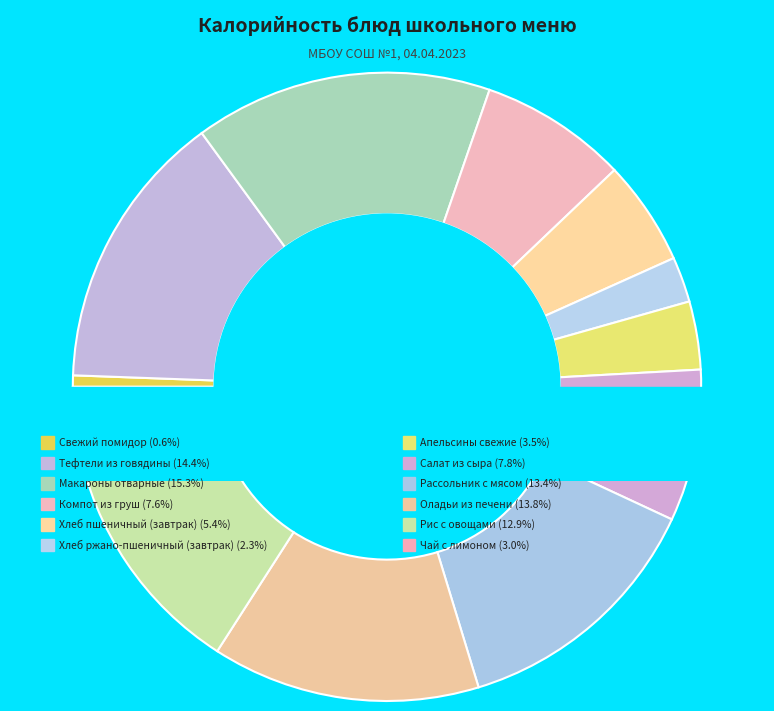

To the nearest percent, what is the difference between the largest and smallest slice percentages?

15%